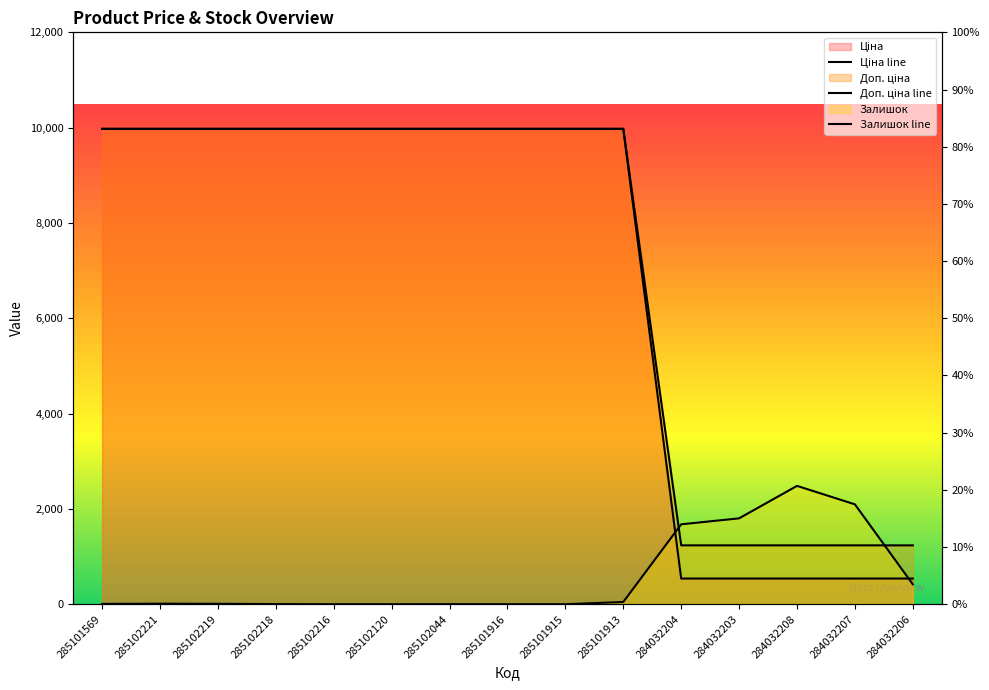

Reading left to right, transcribe all the data shown in this chart.

Ціна: 285101569=9975.0	285102221=9975.0	285102219=9975.0	285102218=9975.0	285102216=9975.0	285102120=9975.0	285102044=9975.0	285101916=9975.0	285101915=9975.0	285101913=9975.0	284032204=1235.4	284032203=1235.4	284032208=1235.4	284032207=1235.4	284032206=1235.4
Доп. ціна: 285101569=9975.0	285102221=9975.0	285102219=9975.0	285102218=9975.0	285102216=9975.0	285102120=9975.0	285102044=9975.0	285101916=9975.0	285101915=9975.0	285101913=9975.0	284032204=539.0	284032203=539.0	284032208=539.0	284032207=539.0	284032206=539.0
Залишок: 285101569=7.0	285102221=11.0	285102219=9.0	285102218=3.0	285102216=0.0	285102120=0.0	285102044=1.0	285101916=0.0	285101915=0.0	285101913=47.0	284032204=1677.0	284032203=1802.0	284032208=2483.0	284032207=2096.0	284032206=417.0